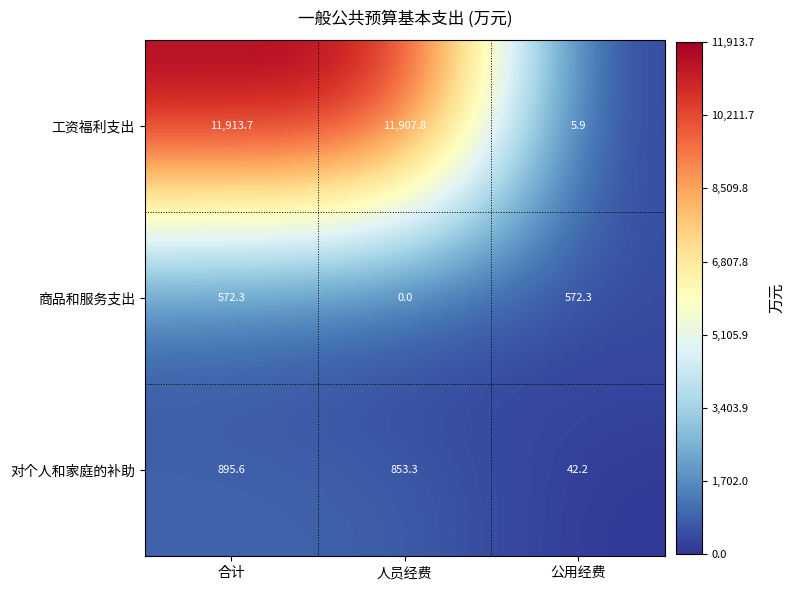

The value of 商品和服务支出 at 公用经费 is 219.4. True or false?

False